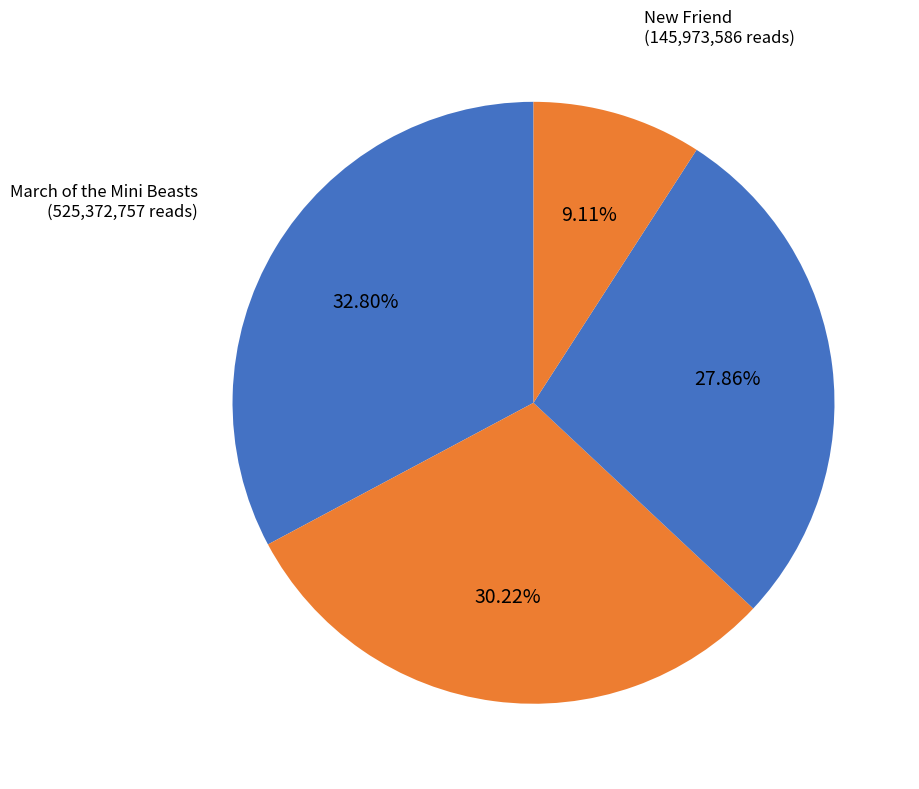

Rank the categories by value from highest to lowest.

March of the Mini Beasts, Spot, the Cat, Invisible Thread Christmas Story, New Friend